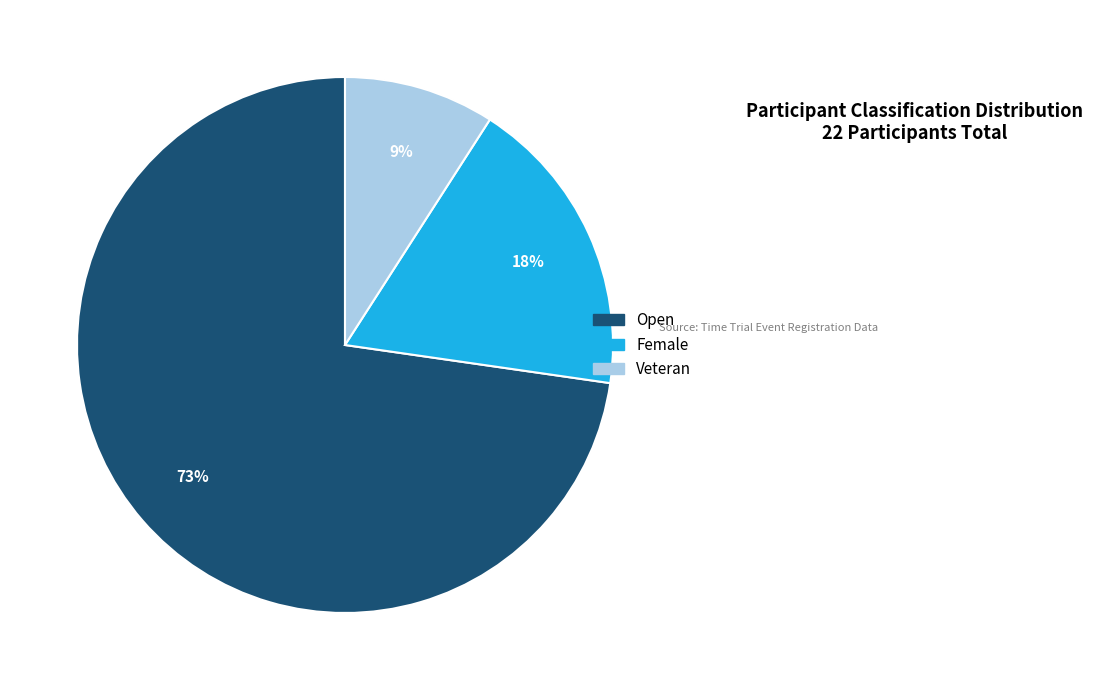

To the nearest percent, what percentage of the pie is Veteran?

9%